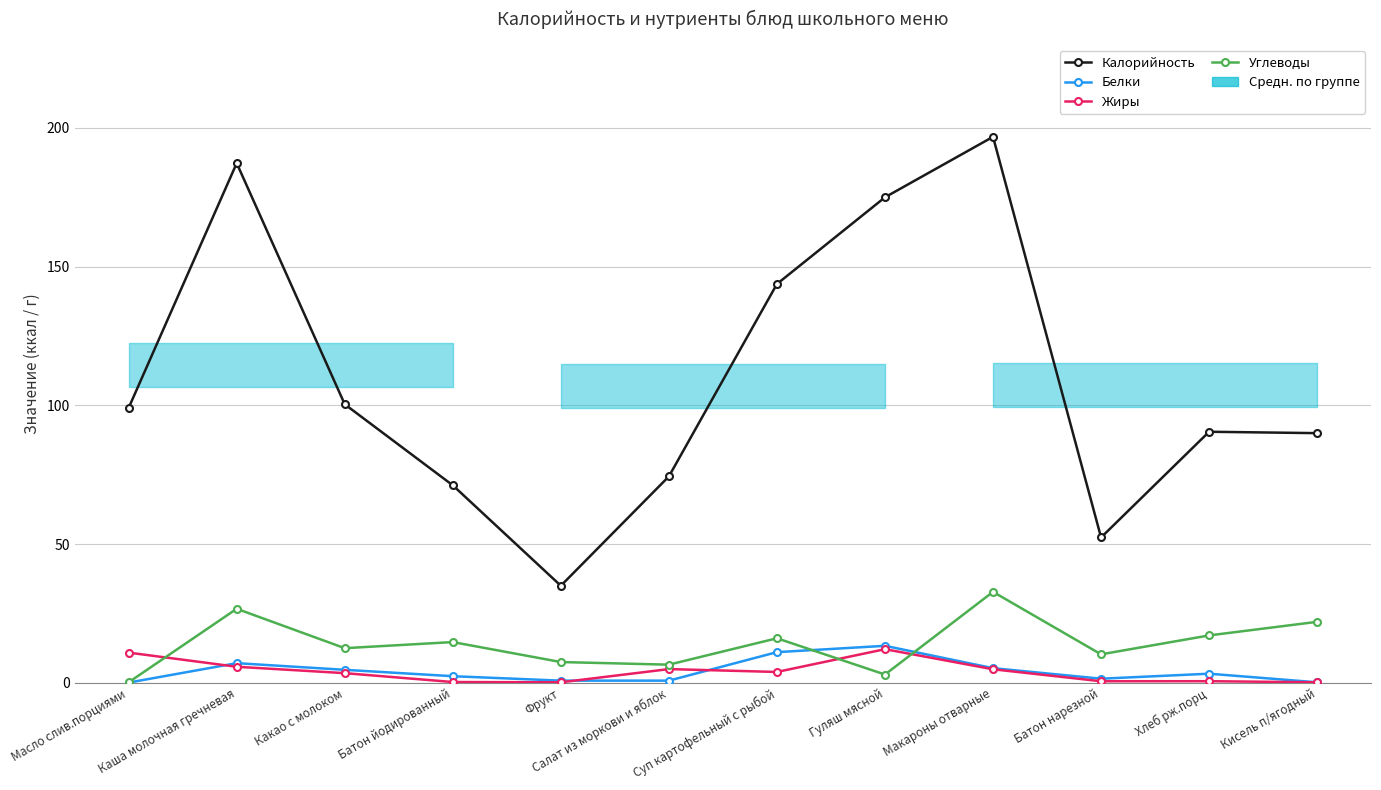

What is the sum of all Жиры values?

48.0